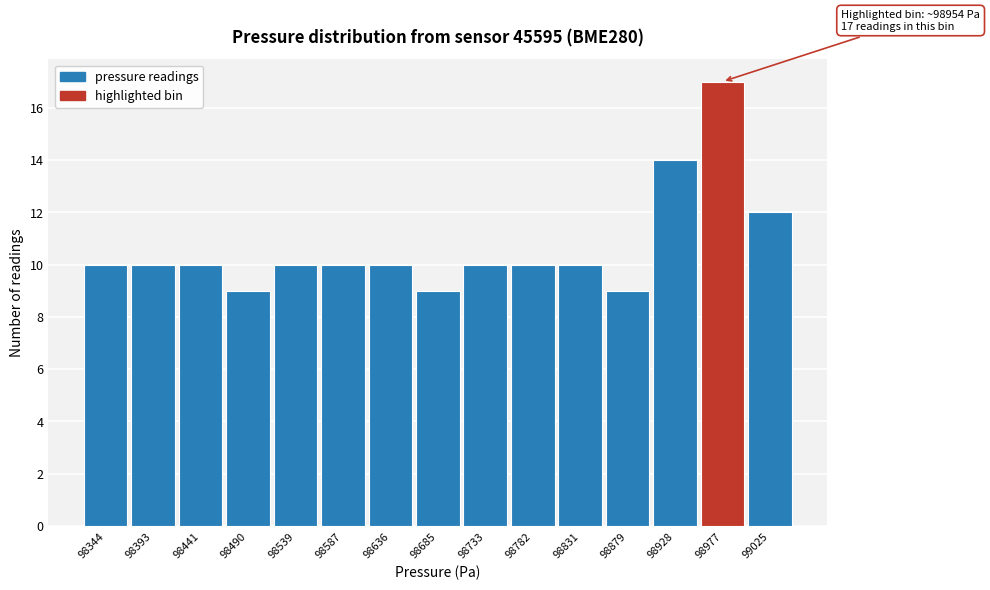

Which range on the x-axis has the tallest bar?

98955 to 99000